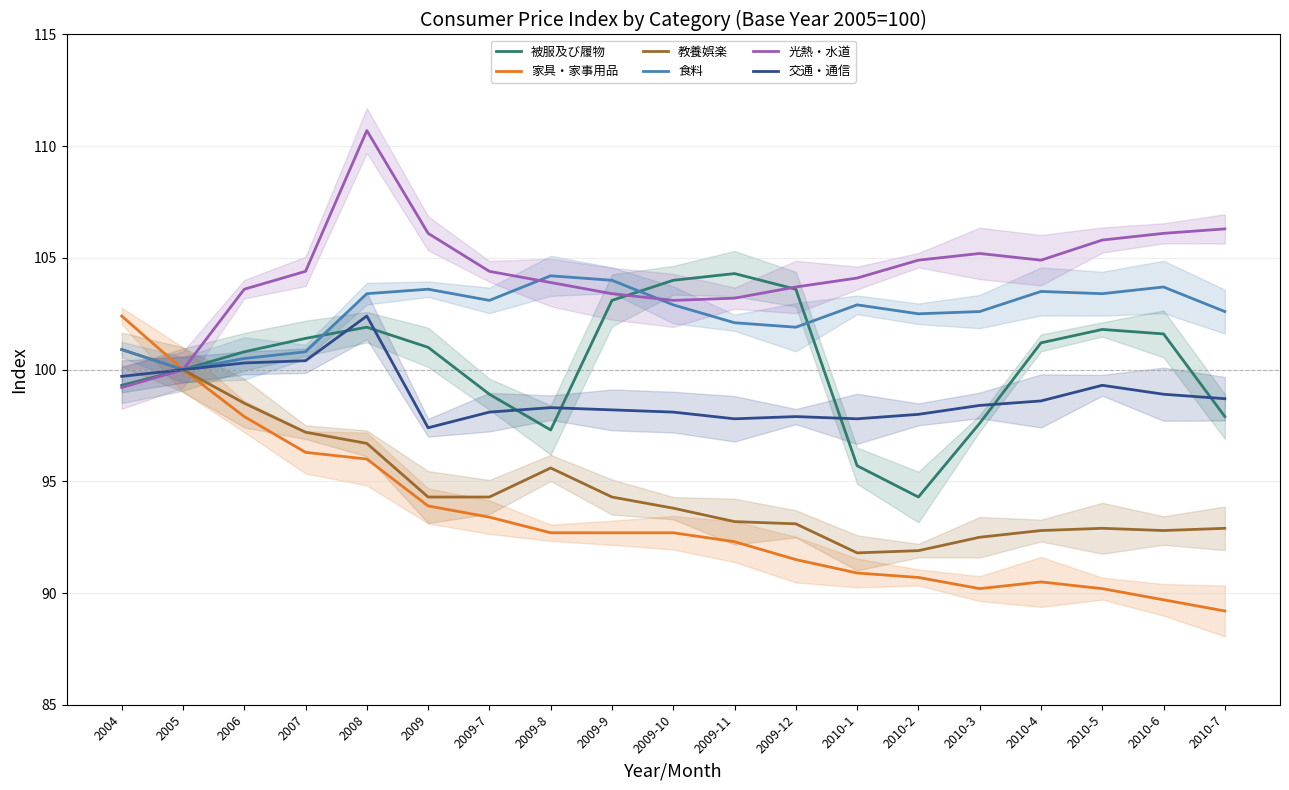

At which category is the sum across all series the highest?

2008